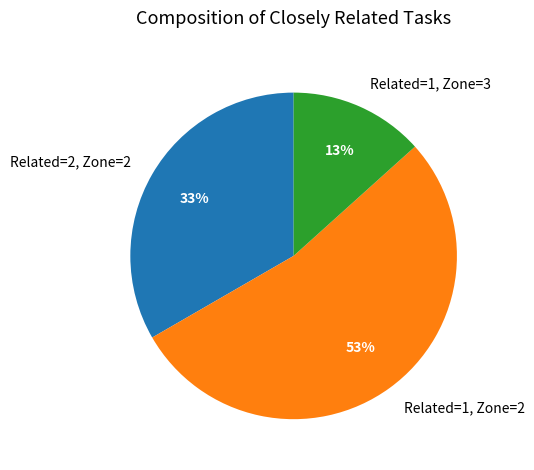

Rank the categories by value from highest to lowest.

Related=1, Zone=2, Related=2, Zone=2, Related=1, Zone=3